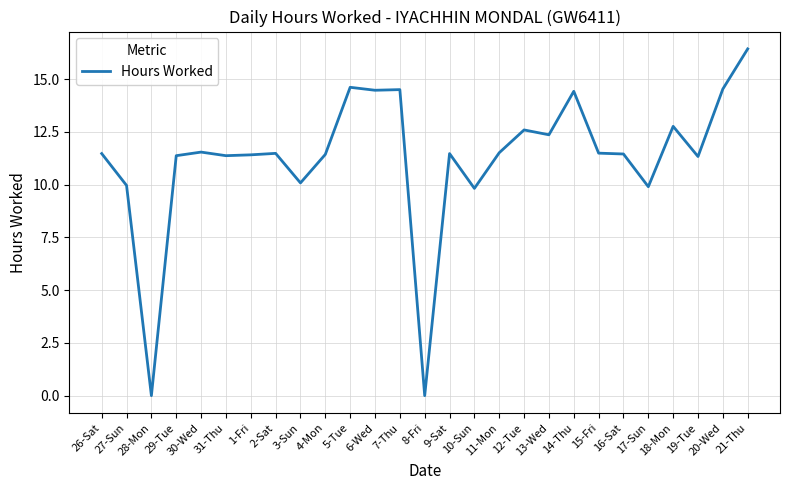

What position from the right is 15-Fri?

7